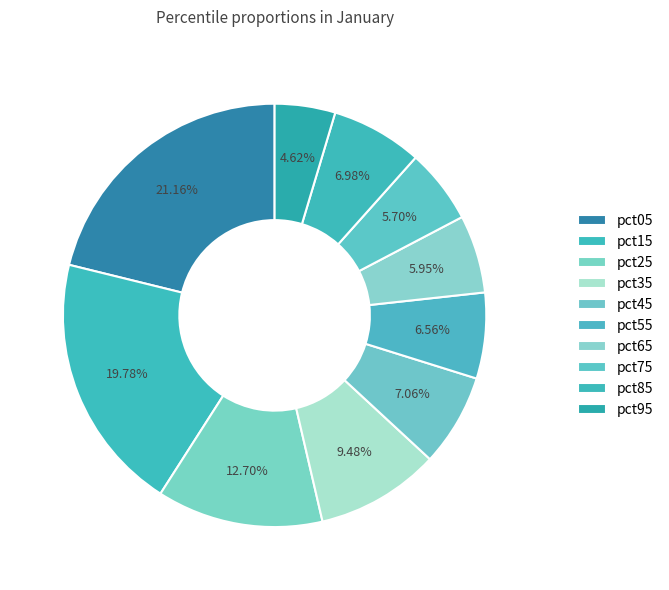

To the nearest percent, what percentage of the pie is pct95?

5%